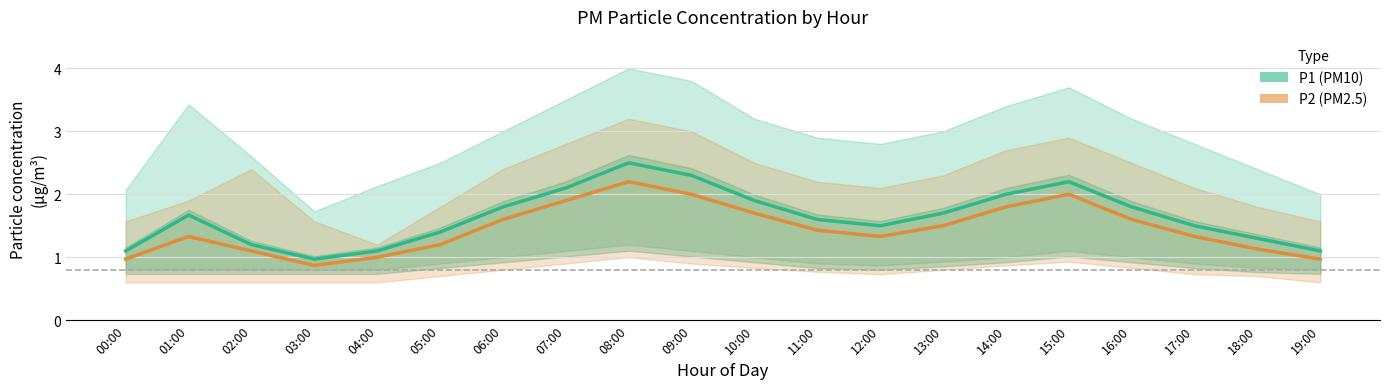

The P2 (PM2.5 estimate) series shows 1.1 at 02:00. True or false?

True